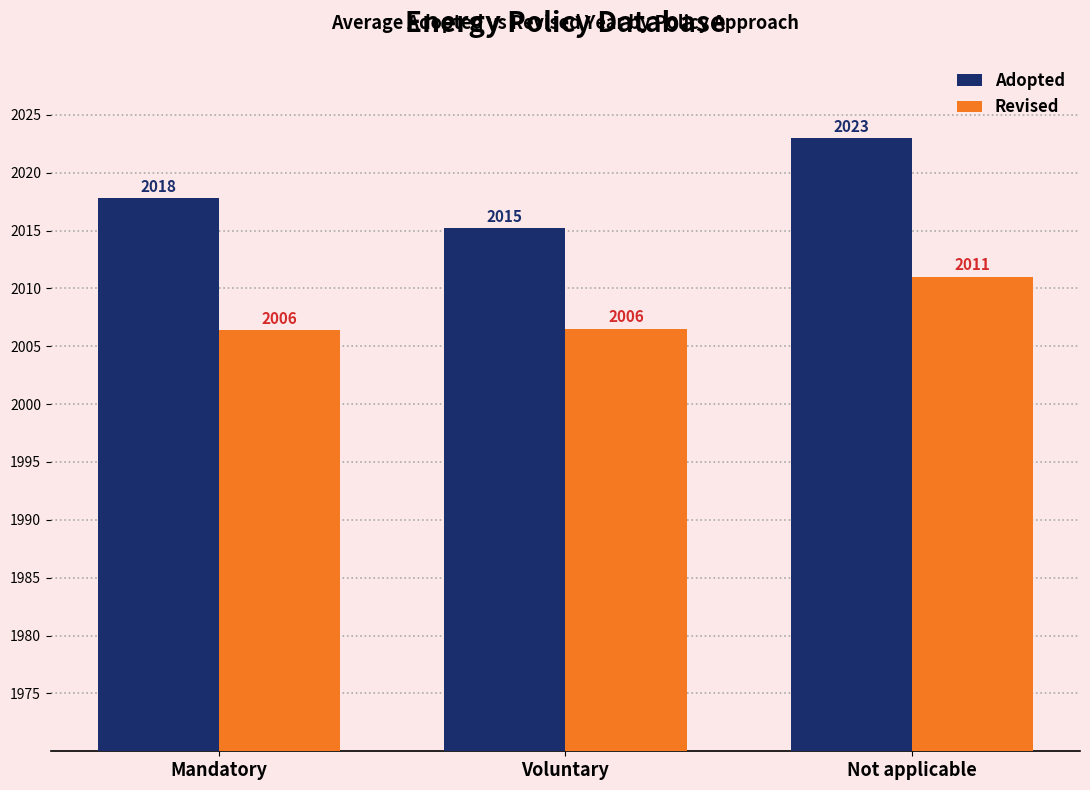

Does the chart contain stacked bars?

No